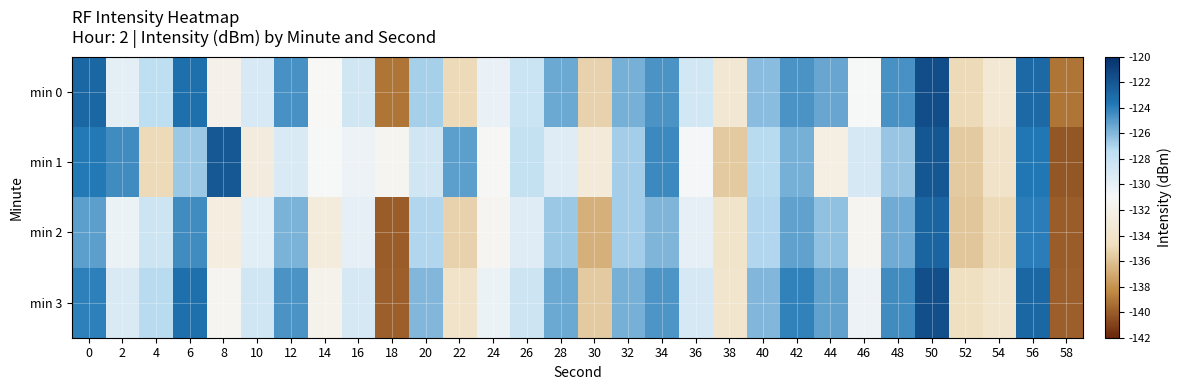

What is the greatest value displayed?

-121.5